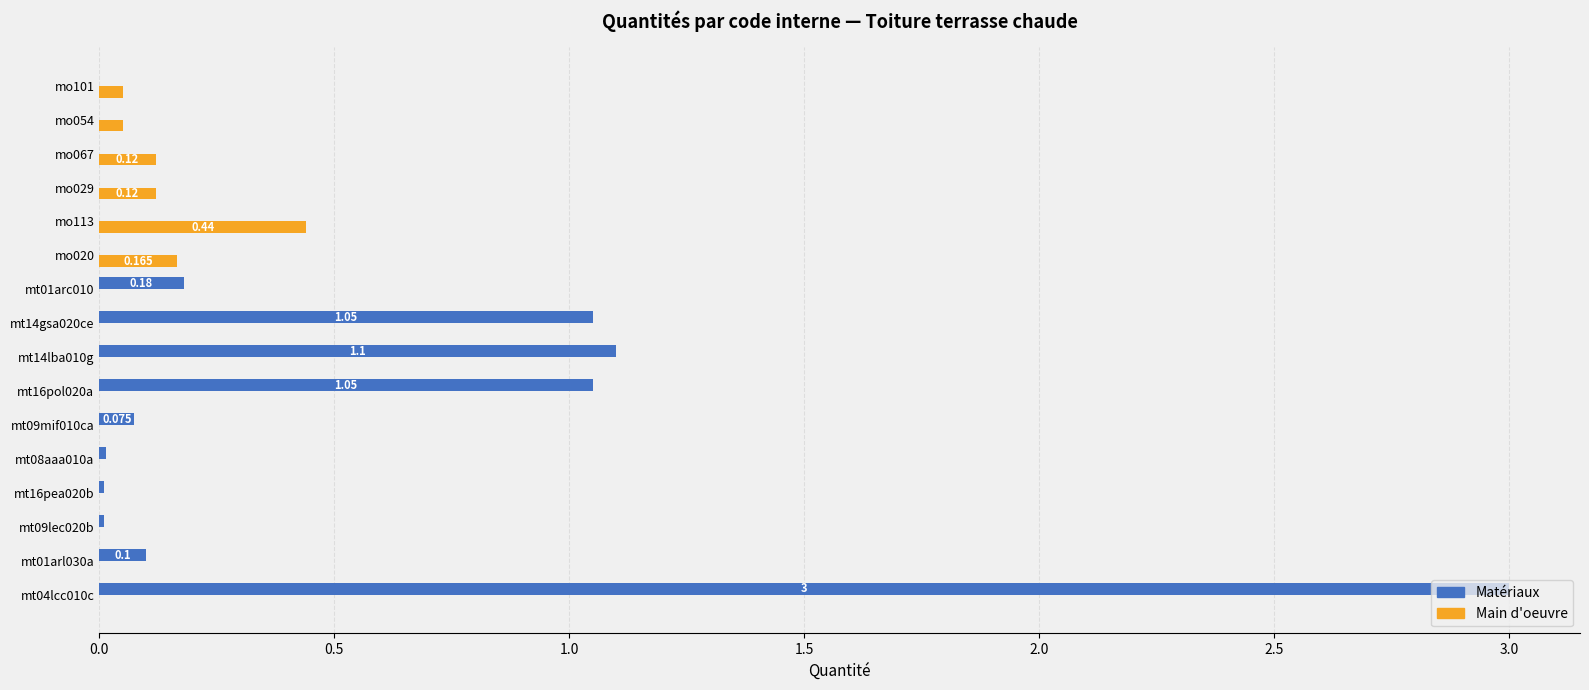

What is the maximum value shown in the chart?

3.0